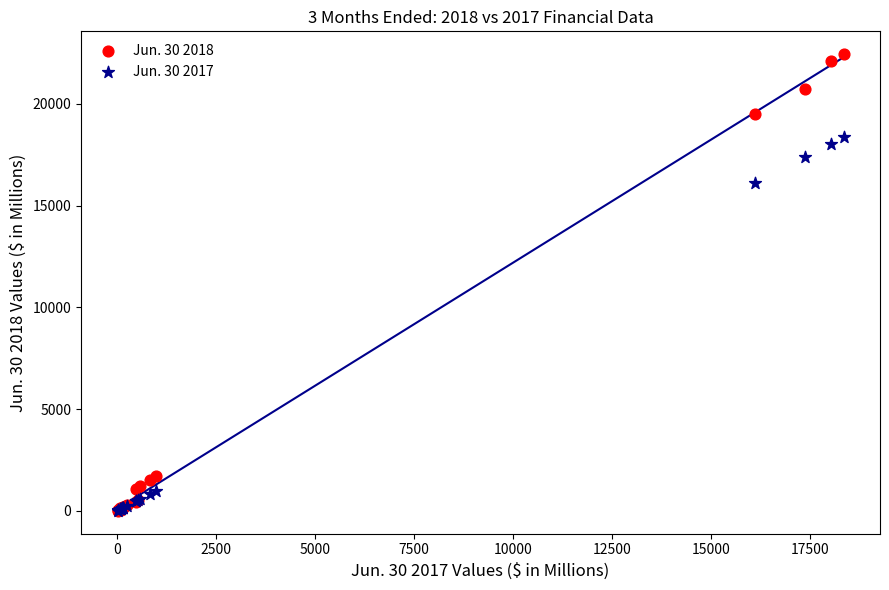

What are all the series names shown in the legend?

Jun. 30 2018, Jun. 30 2017